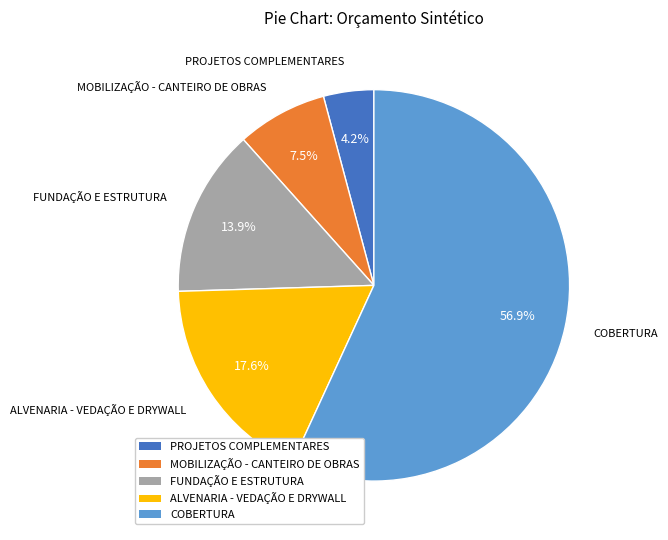

Count the number of slices in the pie.

5